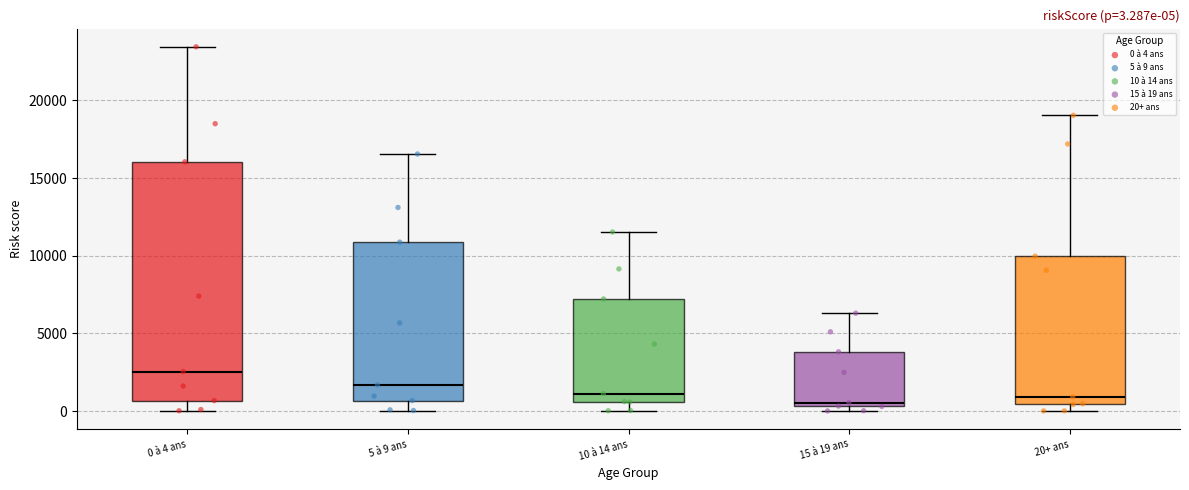

Which box is the tallest, from its lower edge to its upper edge?

0 à 4 ans